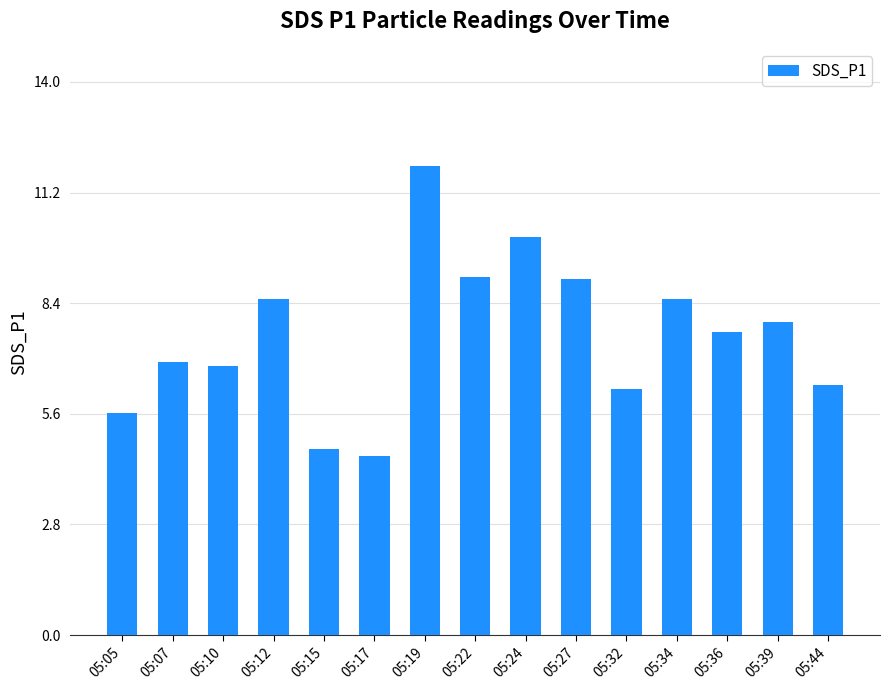

Reading right to left, transcribe all the data shown in this chart.

05:44=6.3	05:39=7.9	05:36=7.7	05:34=8.5	05:32=6.2	05:27=9.0	05:24=10.1	05:22=9.1	05:19=11.9	05:17=4.5	05:15=4.7	05:12=8.5	05:10=6.8	05:07=6.9	05:05=5.6